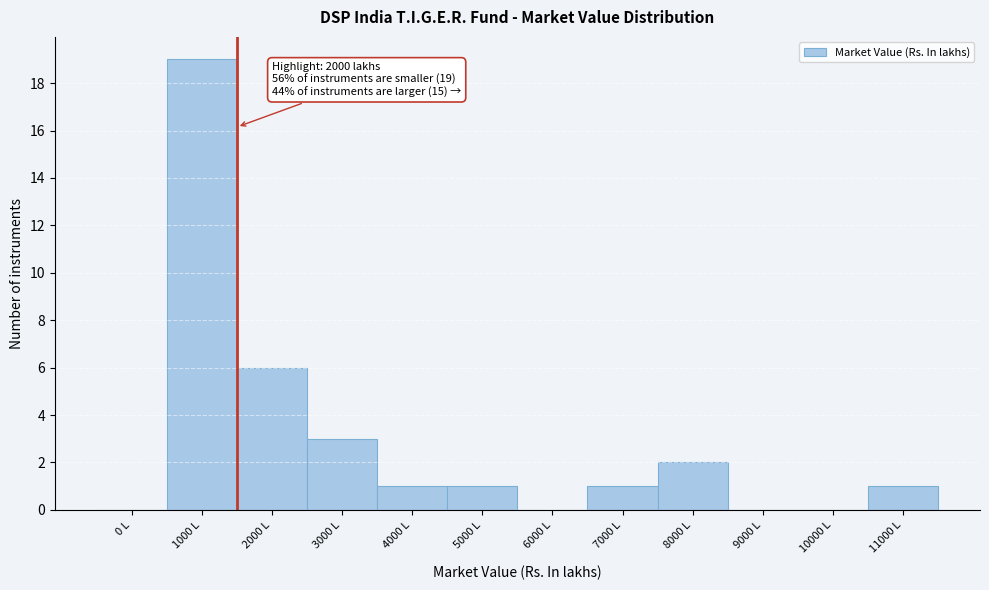

Reading left to right, transcribe all the data shown in this chart.

0 L=0	1000 L=19	2000 L=6	3000 L=3	4000 L=1	5000 L=1	6000 L=0	7000 L=1	8000 L=2	9000 L=0	10000 L=0	11000 L=1